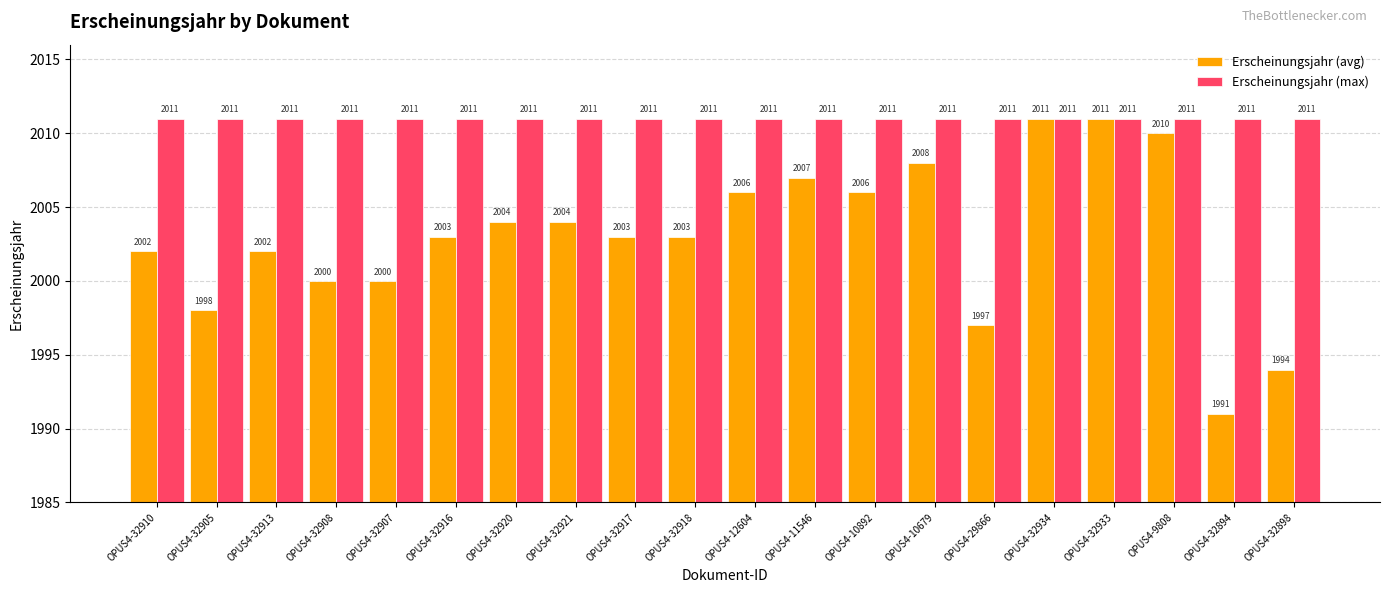

What is the minimum value shown in the chart?

1991